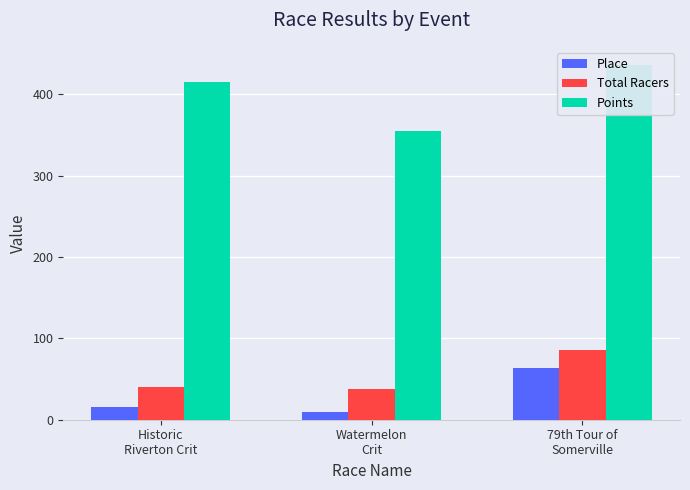

Reading left to right, what are all the values shown in this chart?

Place: Historic
Riverton Crit=16.0	Watermelon
Crit=9.0	79th Tour of
Somerville=64.0
Total Racers: Historic
Riverton Crit=40.0	Watermelon
Crit=38.0	79th Tour of
Somerville=86.0
Points: Historic
Riverton Crit=414.4	Watermelon
Crit=354.4	79th Tour of
Somerville=436.4